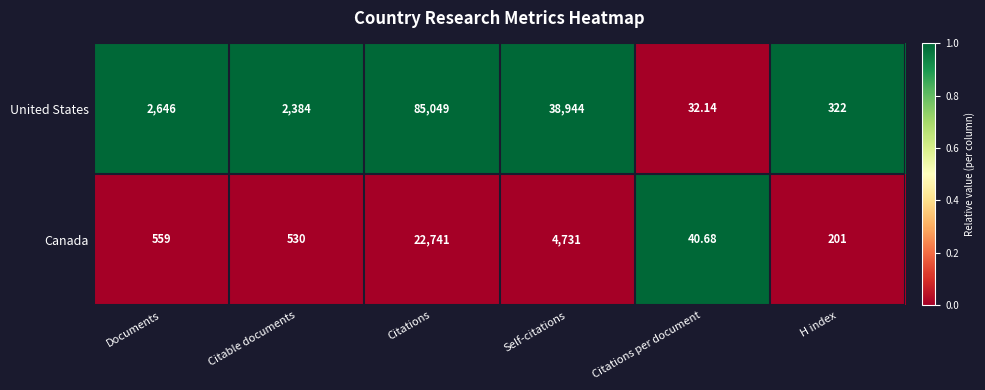

Where is United States nearest to the value 42540?

Self-citations